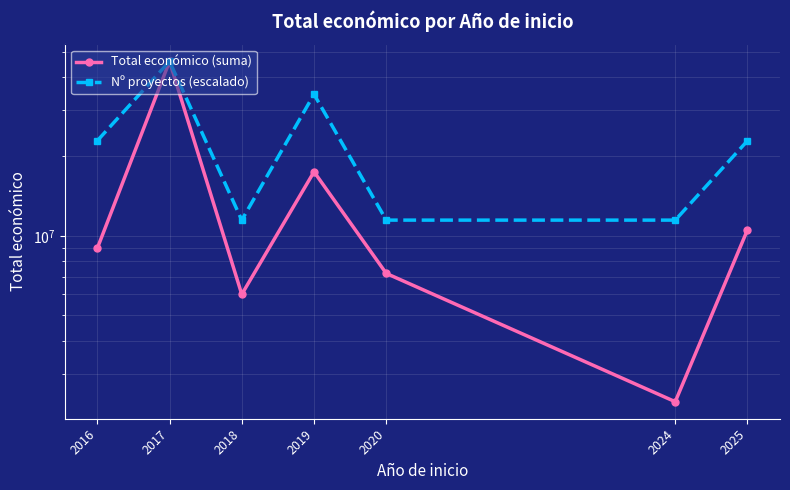

What is the value of the Total económico (suma) point at the 4th from the left?

17490344